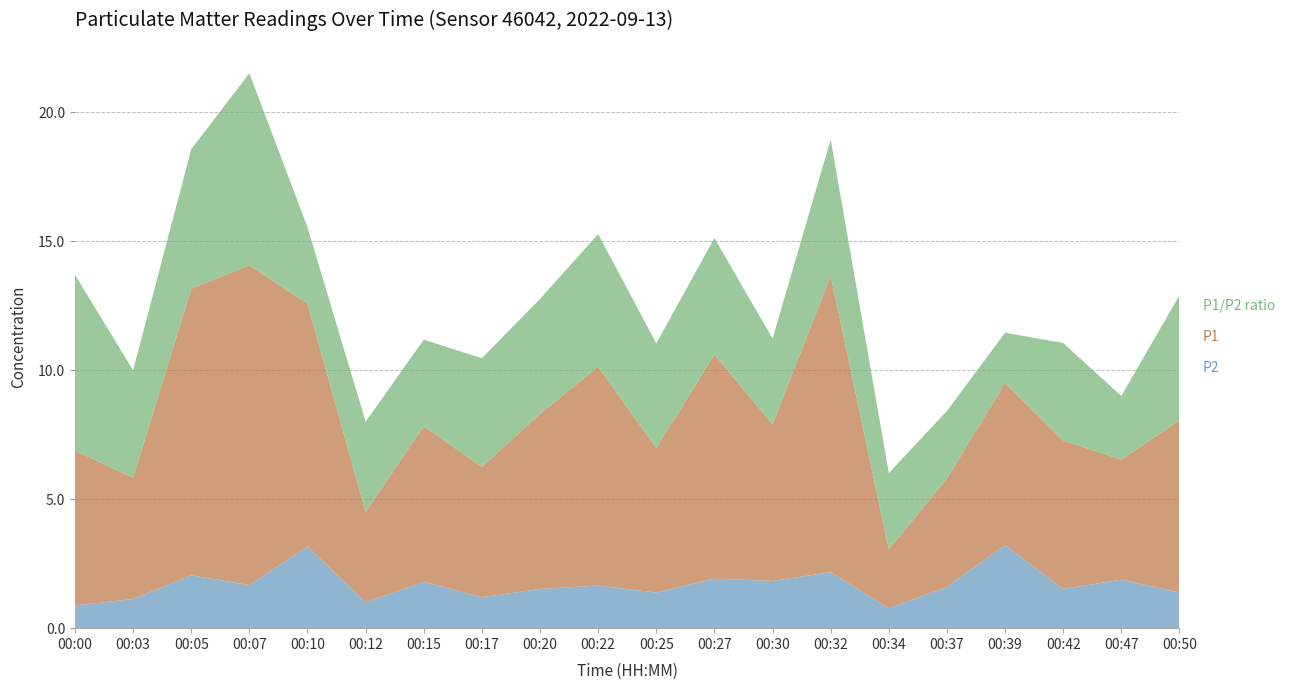

At which category is the sum across all series the highest?

00:07